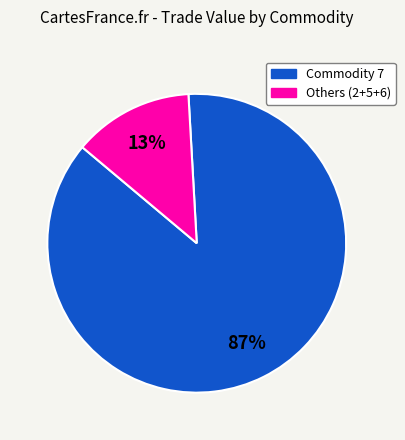

Does any single category account for the majority?

Yes